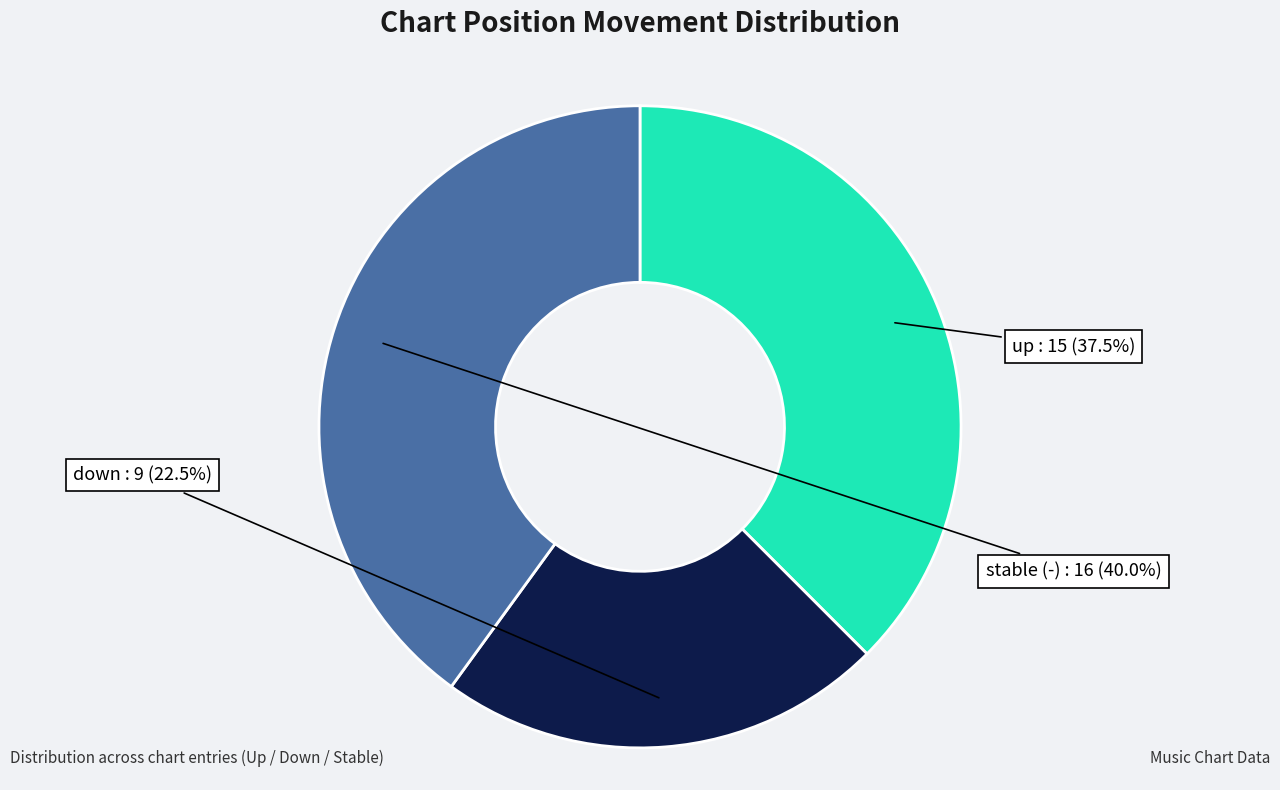

Does any single category account for the majority?

No